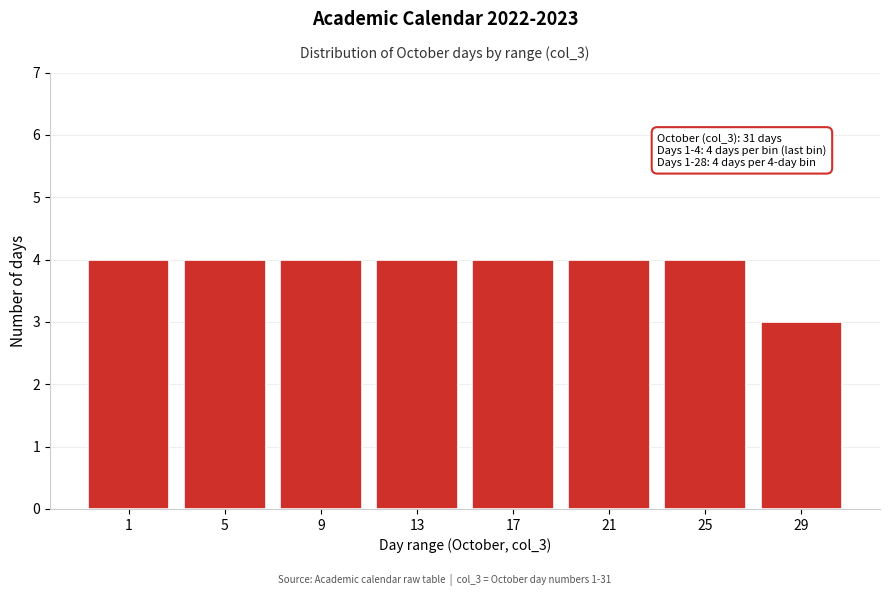

Reading right to left, transcribe all the data shown in this chart.

3	4	4	4	4	4	4	4